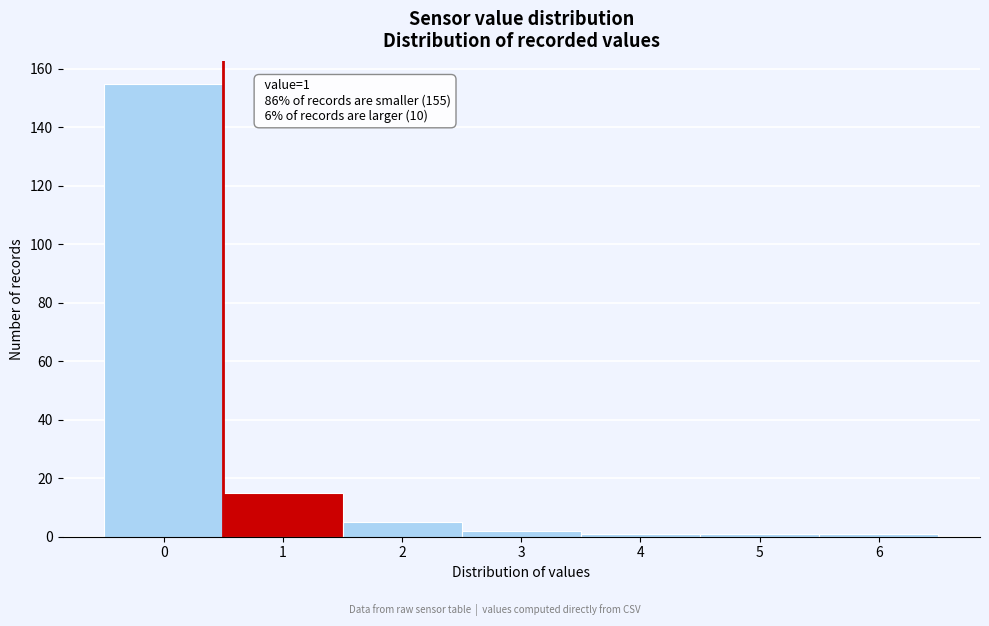

Reading left to right, what are all the values shown in this chart?

0=155	1=15	2=5	3=2	4=1	5=1	6=1